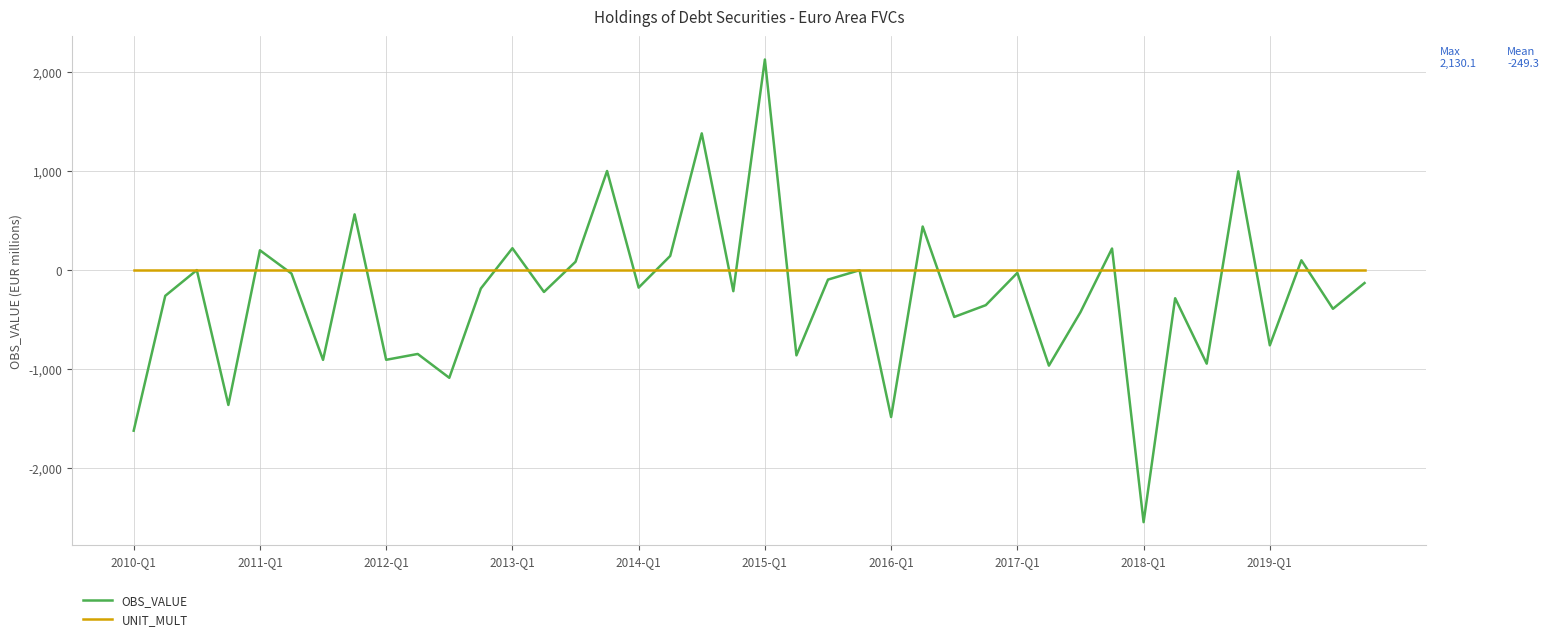

What is the smallest value displayed?

-2543.0